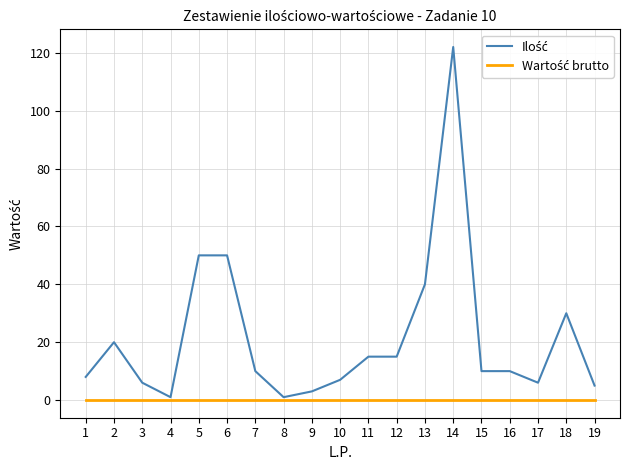

What is the maximum value shown in the chart?

122